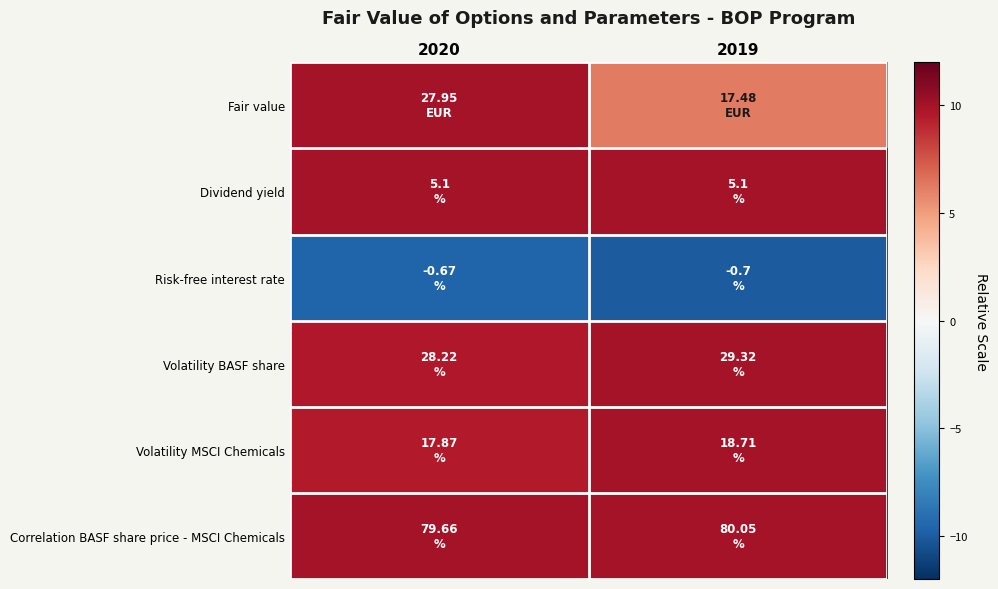

Is the value of Risk-free interest rate at 2020 greater than the value of Dividend yield at 2020?

No